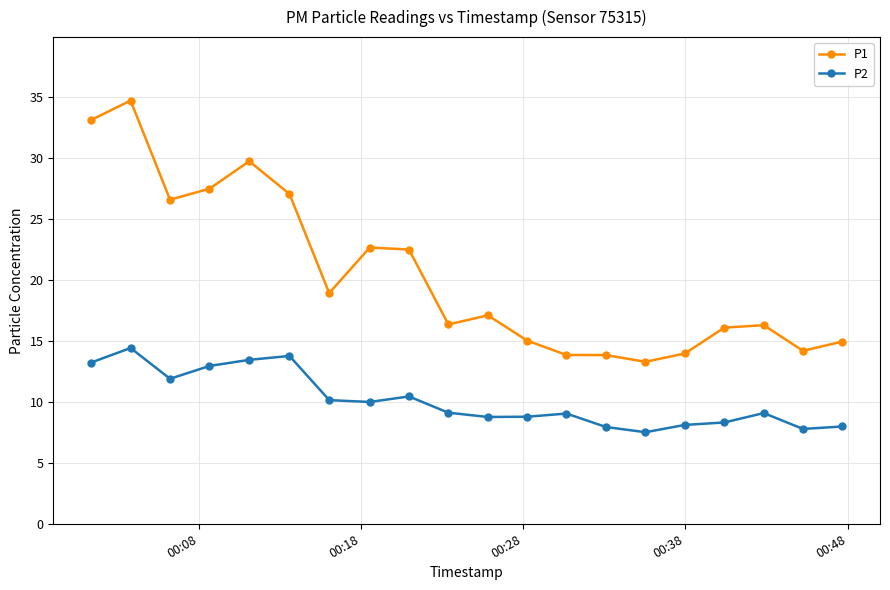

What are all the series names shown in the legend?

P1, P2